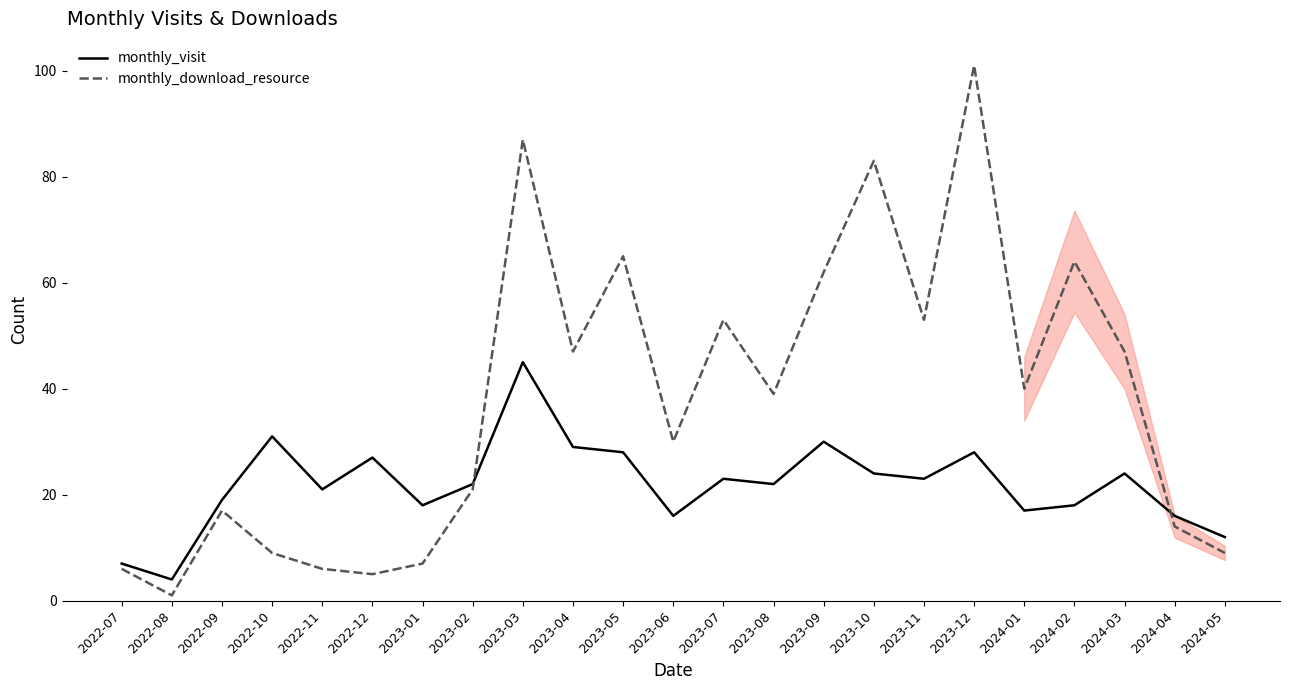

What is the maximum value shown in the chart?

101